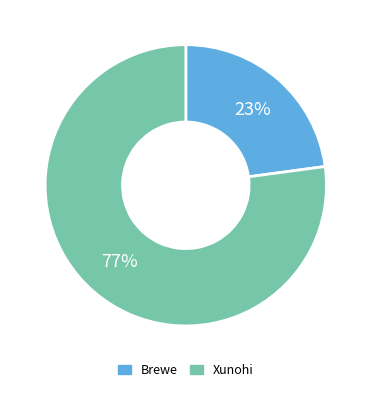

Which slice represents more than half of the pie?

Xunohi